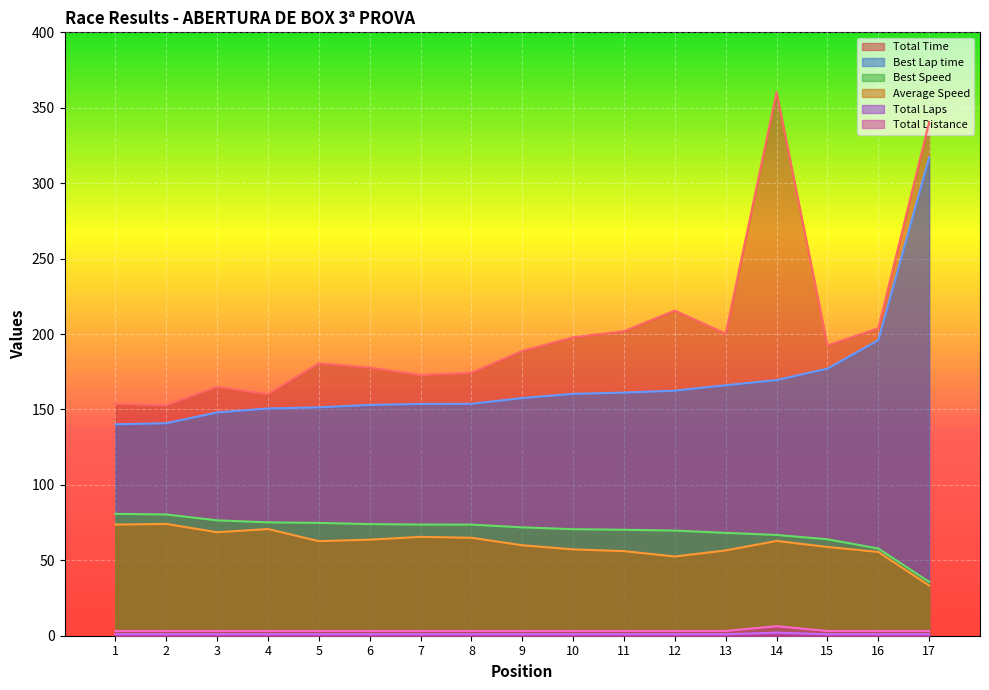

Reading right to left, transcribe all the data shown in this chart.

Total Time: 340.4	203.9	192.4	360.4	200.2	215.6	201.9	197.8	188.8	174.4	172.8	177.8	180.7	160.1	165.0	152.7	153.7
Best Lap time: 317.0	195.9	177.1	169.5	166.1	162.5	161.2	160.3	157.6	153.7	153.7	153.0	151.4	150.6	148.0	140.9	140.1
Best Speed: 35.7	57.8	63.9	66.8	68.2	69.7	70.2	70.6	71.9	73.7	73.7	74.0	74.8	75.2	76.5	80.4	80.8
Average Speed: 33.3	55.5	58.8	62.8	56.5	52.5	56.1	57.2	60.0	64.9	65.5	63.7	62.7	70.7	68.6	74.1	73.7
Total Laps: 1.0	1.0	1.0	2.0	1.0	1.0	1.0	1.0	1.0	1.0	1.0	1.0	1.0	1.0	1.0	1.0	1.0
Total Distance: 3.1	3.1	3.1	6.3	3.1	3.1	3.1	3.1	3.1	3.1	3.1	3.1	3.1	3.1	3.1	3.1	3.1